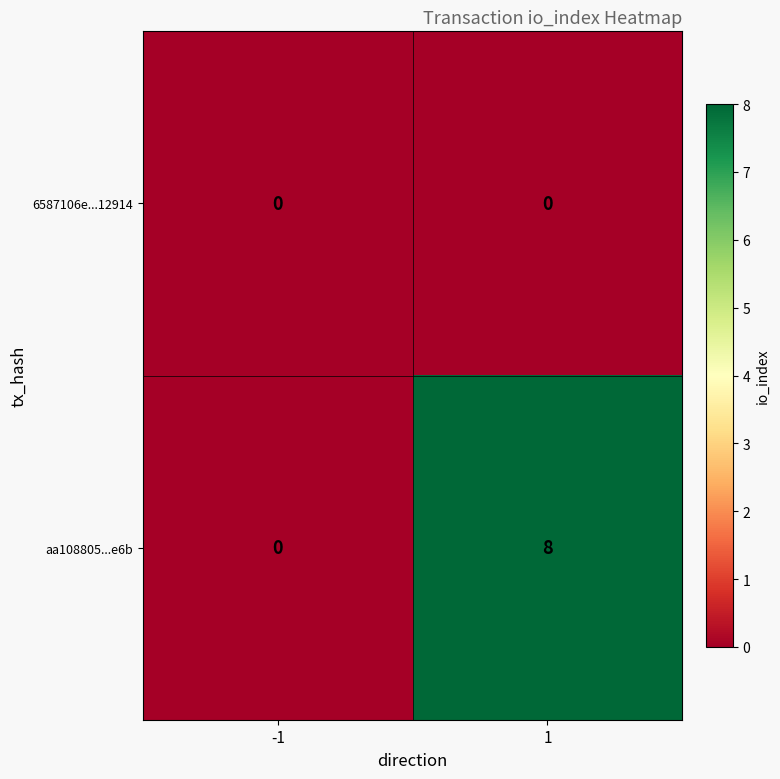

What is the difference between the aa108805...e6b values at 1 and -1?

8